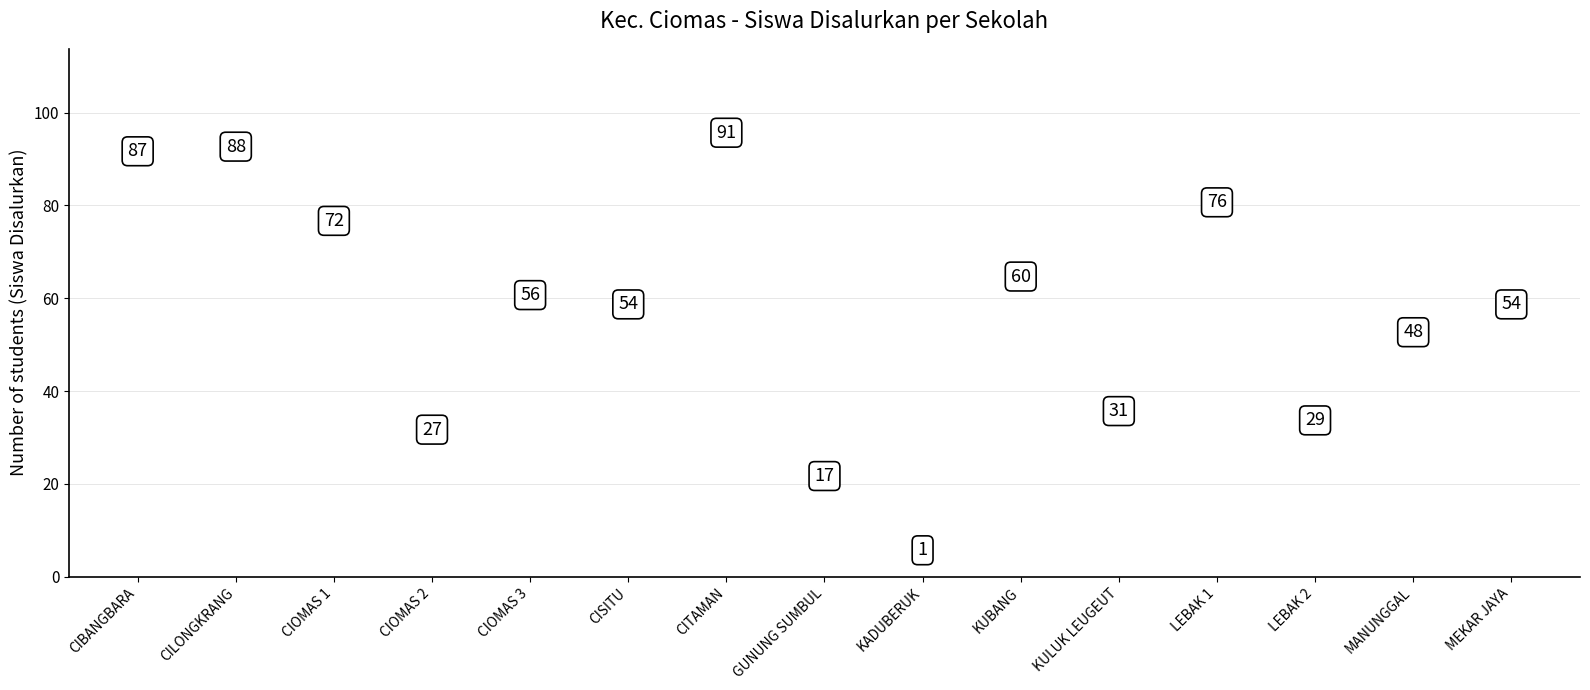

What Y value in the scatter plot is closest to 46?

48